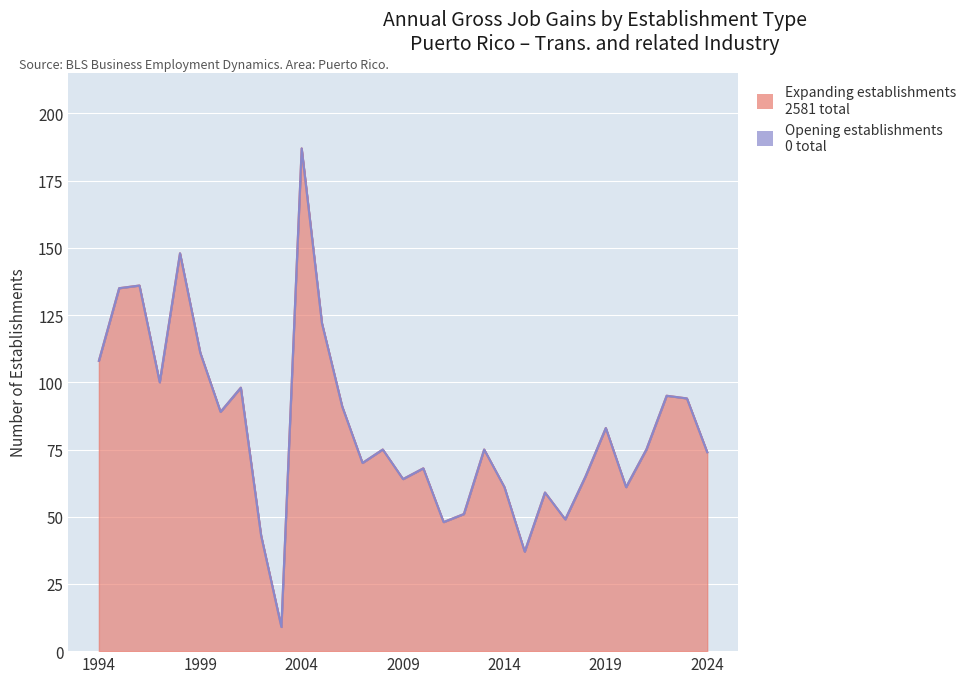

Reading left to right, extract all data points from this chart.

Gross job gains (Total): 1994=108	1995=135	1996=136	1997=100	1998=148	1999=111	2000=89	2001=98	2002=43	2003=9	2004=187	2005=122	2006=91	2007=70	2008=75	2009=64	2010=68	2011=48	2012=51	2013=75	2014=61	2015=37	2016=59	2017=49	2018=65	2019=83	2020=61	2021=75	2022=95	2023=94	2024=74
Expanding establishments: 1994=108	1995=135	1996=136	1997=100	1998=148	1999=111	2000=89	2001=98	2002=43	2003=9	2004=187	2005=122	2006=91	2007=70	2008=75	2009=64	2010=68	2011=48	2012=51	2013=75	2014=61	2015=37	2016=59	2017=49	2018=65	2019=83	2020=61	2021=75	2022=95	2023=94	2024=74